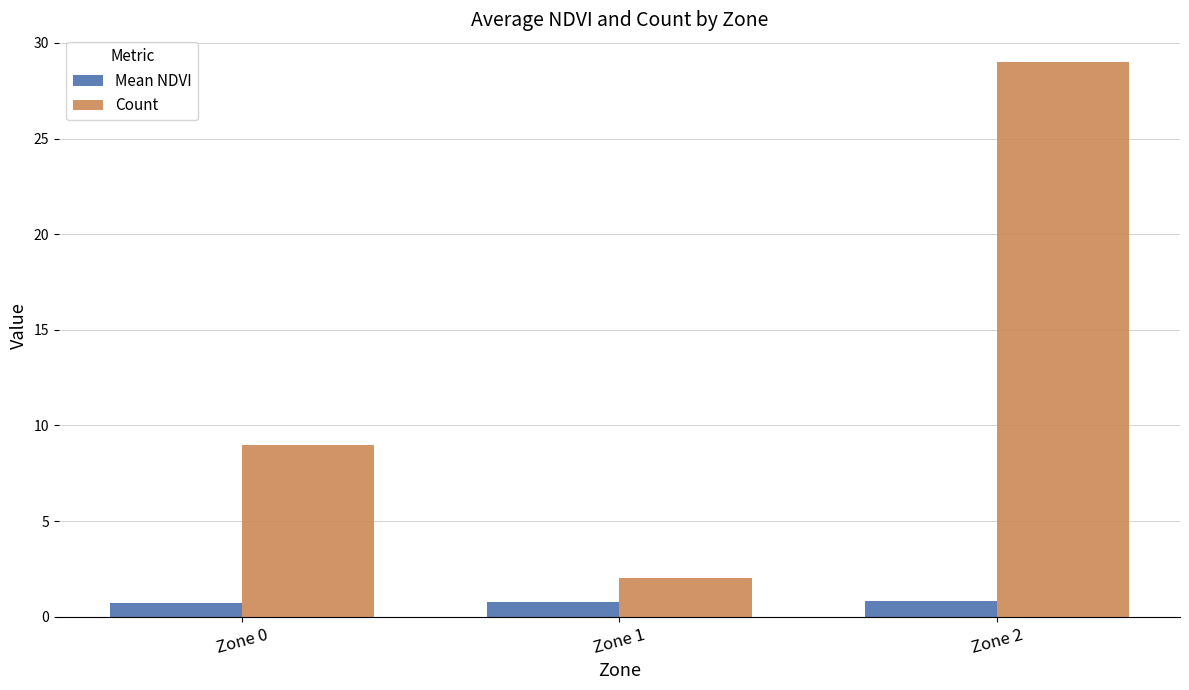

The value of Mean NDVI at Zone 2 is 0.8. True or false?

True